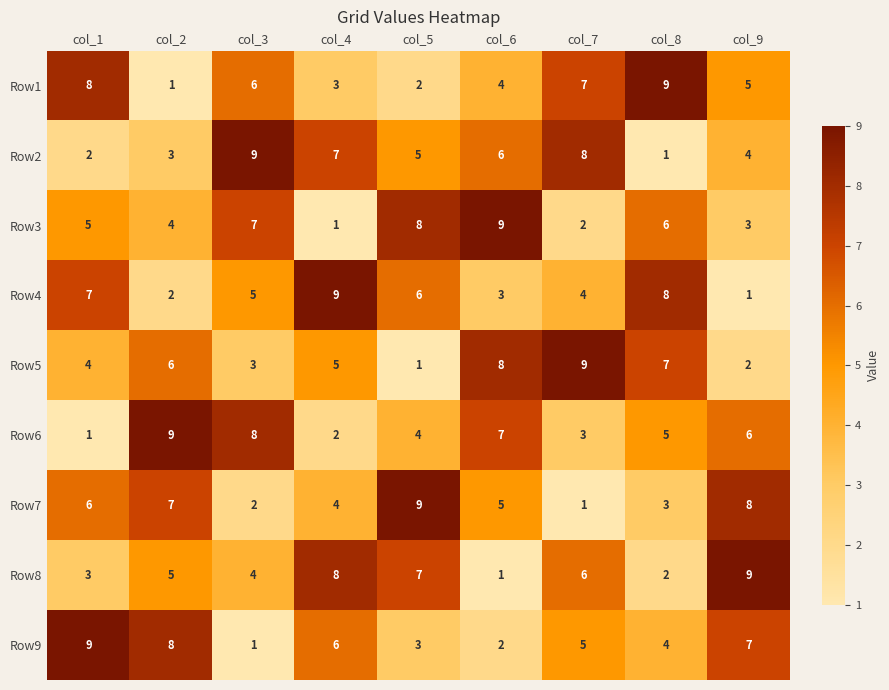

What is the maximum value shown in the chart?

9